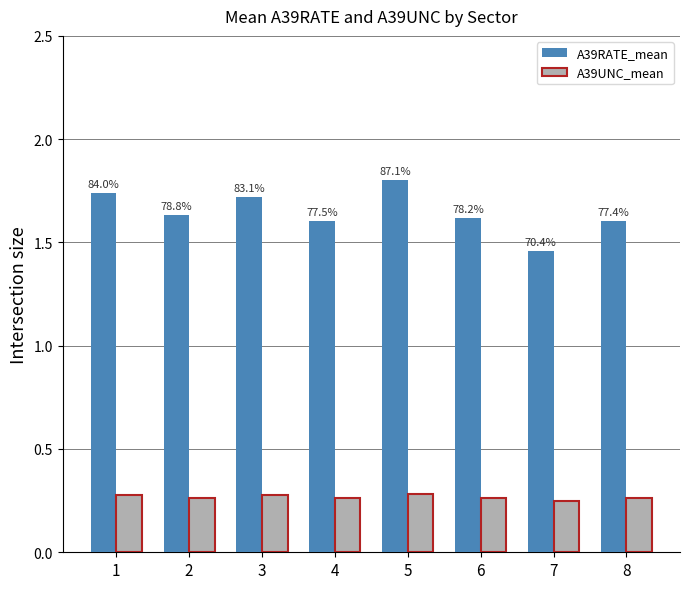

What is the difference between the maximum and minimum values in the A39RATE_mean series?

0.3